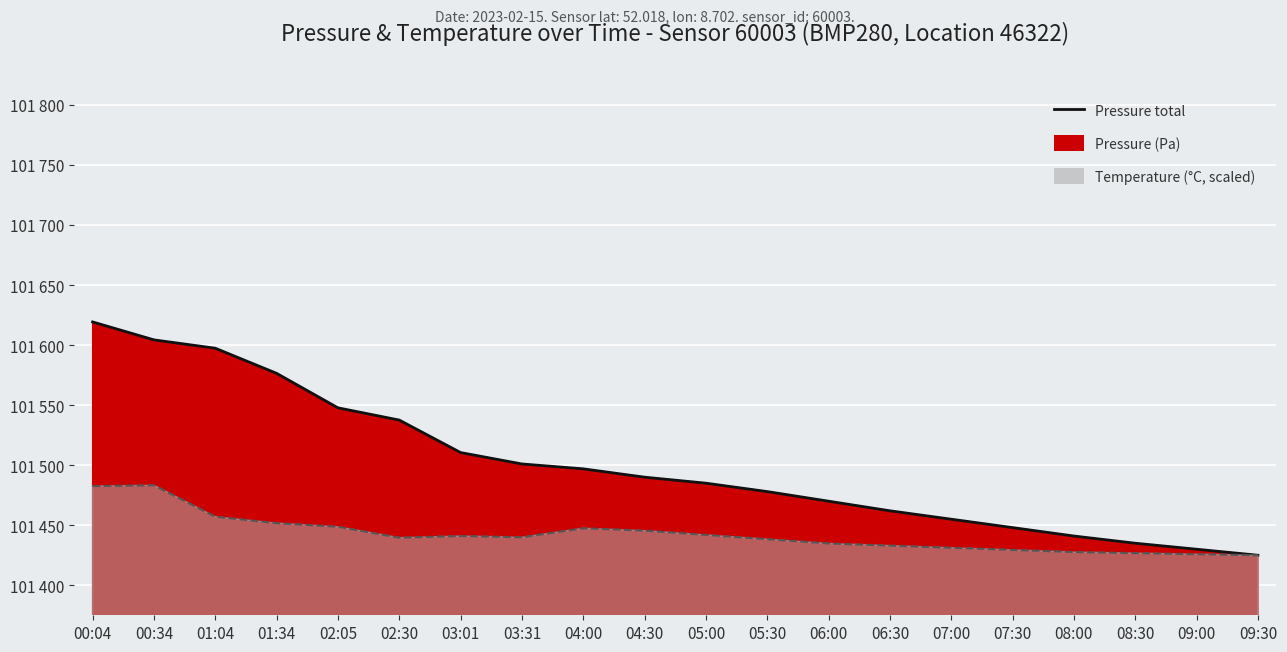

Count the number of data series in this chart.

2